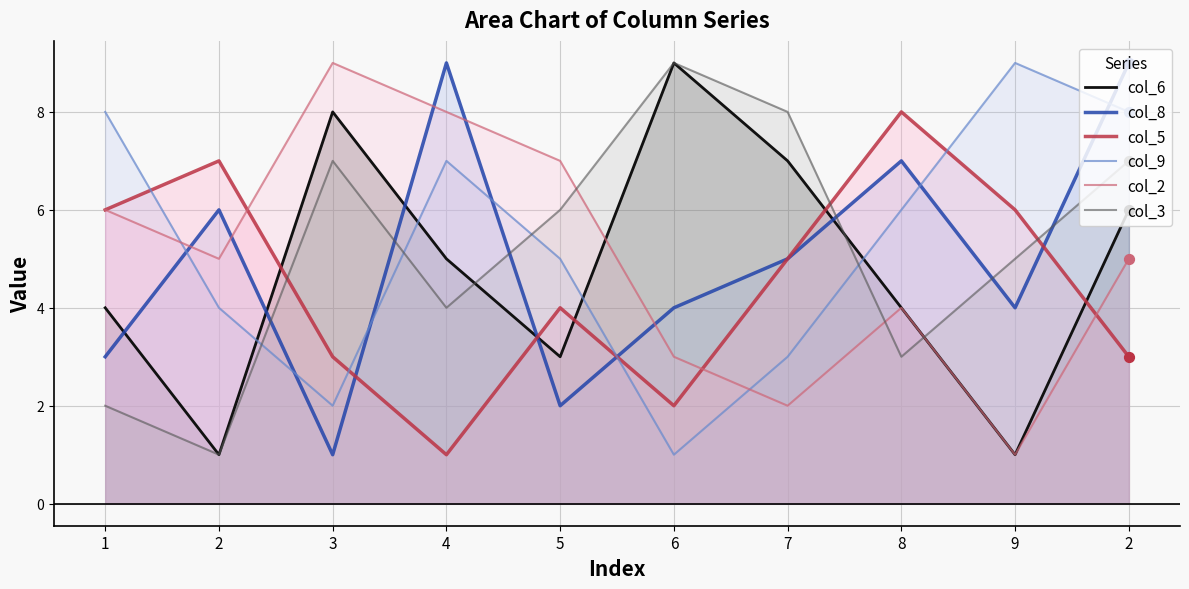

What are all the series names shown in the legend?

col_6, col_8, col_5, col_9, col_2, col_3